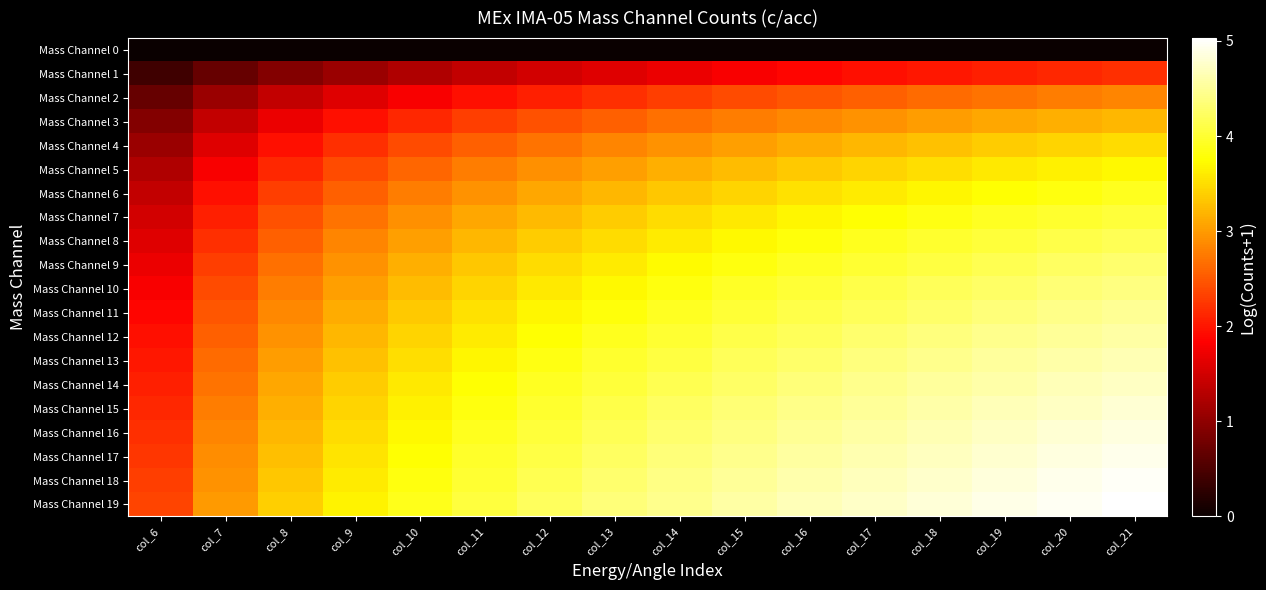

List the series in order of their peak value, lowest first.

Mass Channel 0, Mass Channel 1, Mass Channel 2, Mass Channel 3, Mass Channel 4, Mass Channel 5, Mass Channel 6, Mass Channel 7, Mass Channel 8, Mass Channel 9, Mass Channel 10, Mass Channel 11, Mass Channel 12, Mass Channel 13, Mass Channel 14, Mass Channel 15, Mass Channel 16, Mass Channel 17, Mass Channel 18, Mass Channel 19